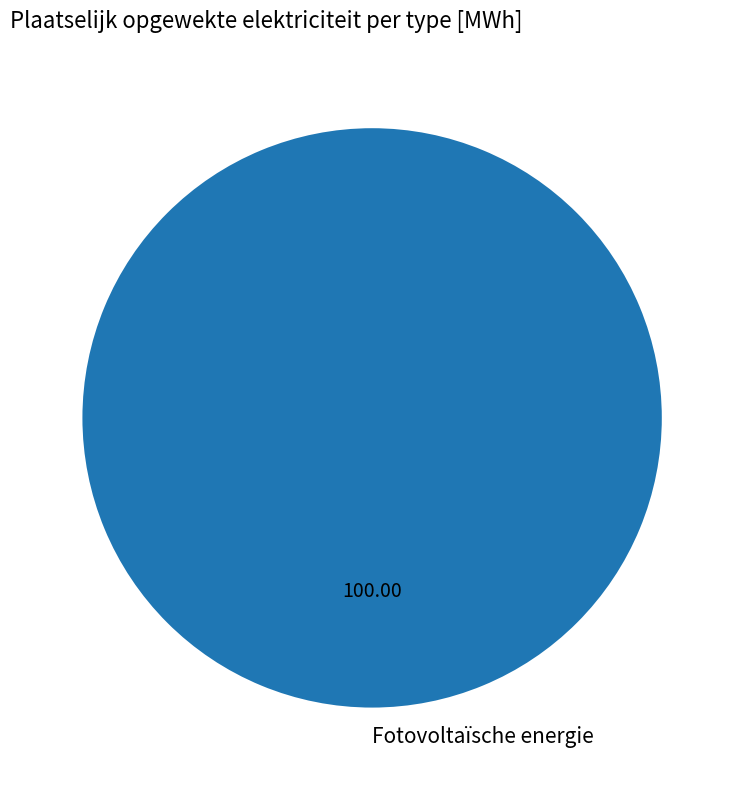

Is Fotovoltaïsche energie the majority of the pie?

Yes